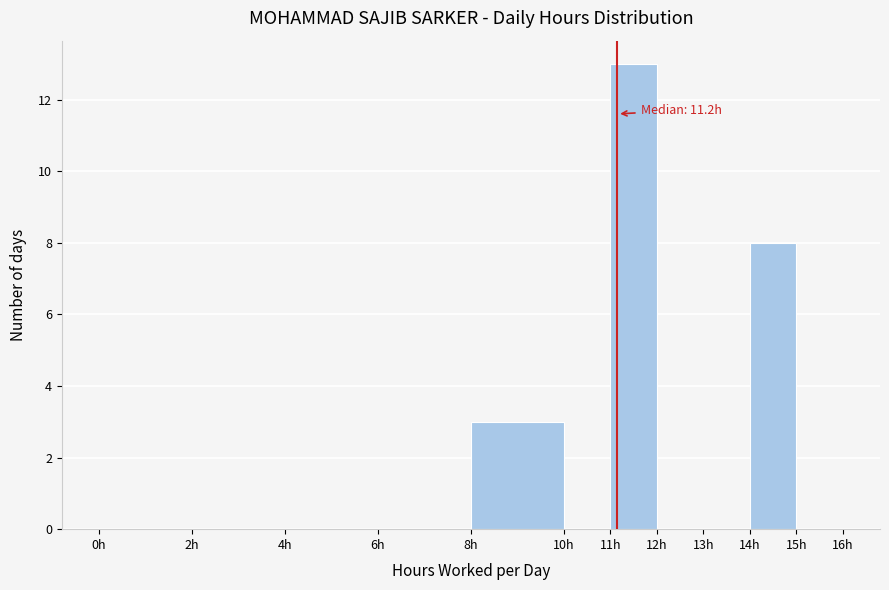

Which range on the x-axis has the tallest bar?

11 to 12